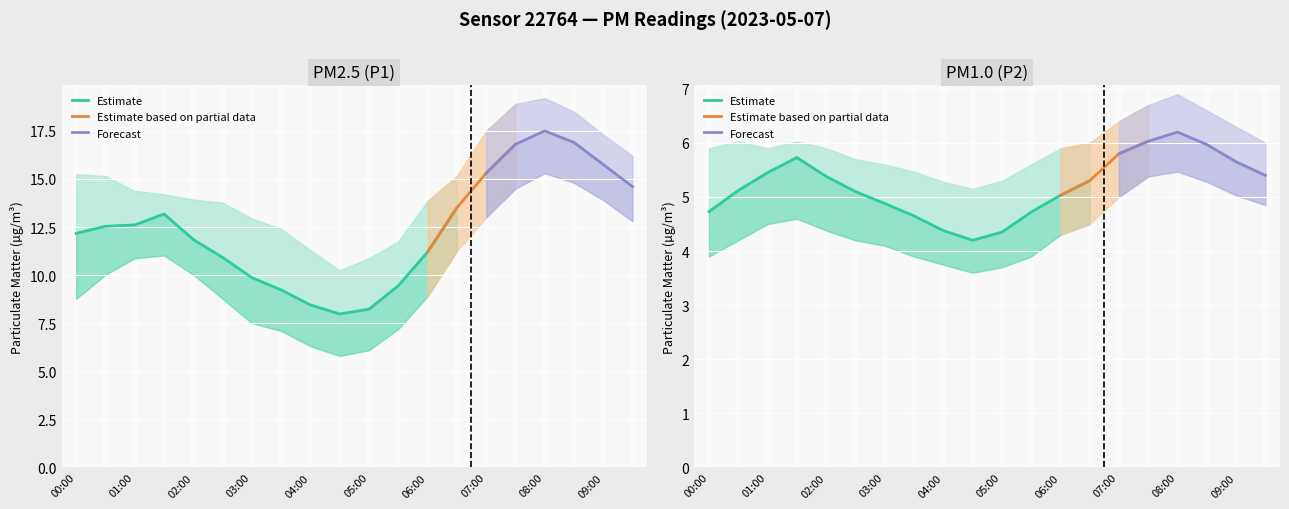

Where is the first local minimum for P1_upper?

04:30